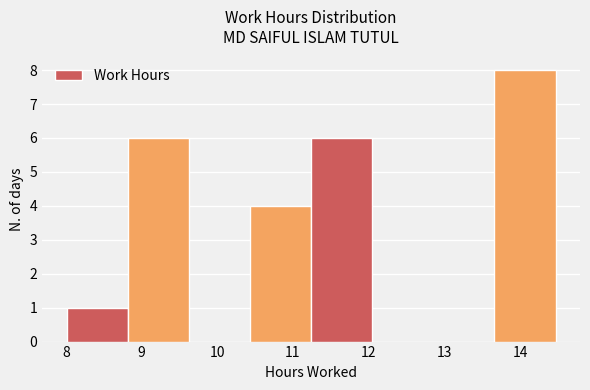

Which range on the x-axis has the tallest bar?

13.7 to 14.5